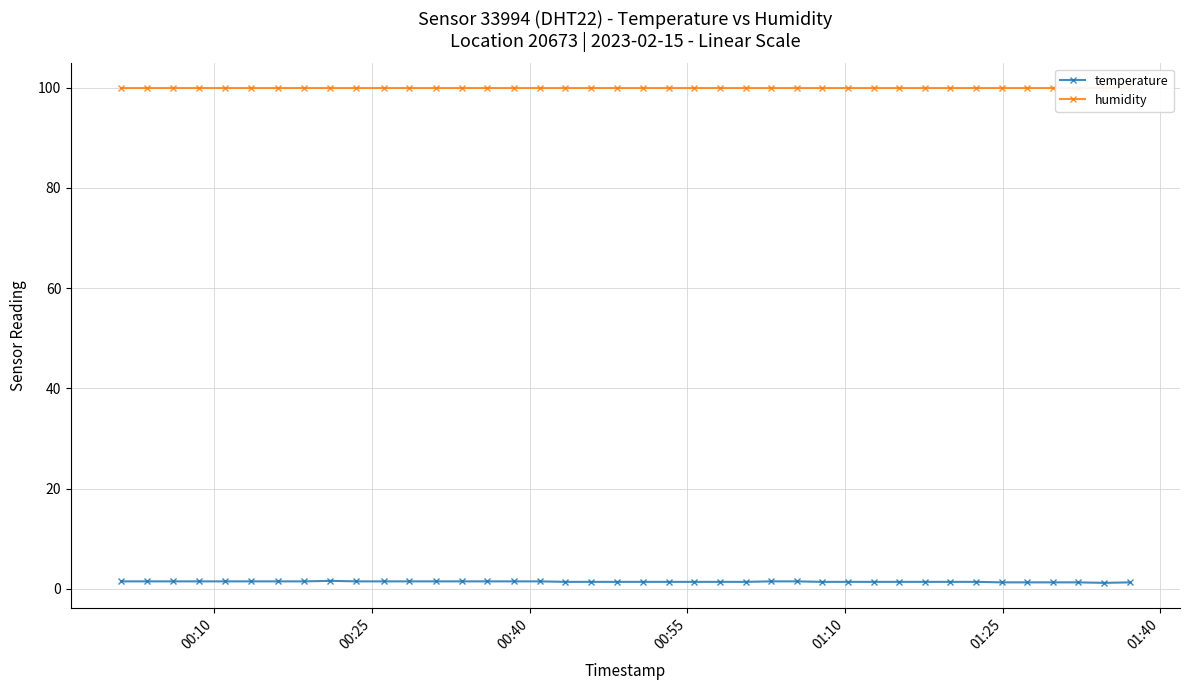

How many lines are shown in the chart?

2